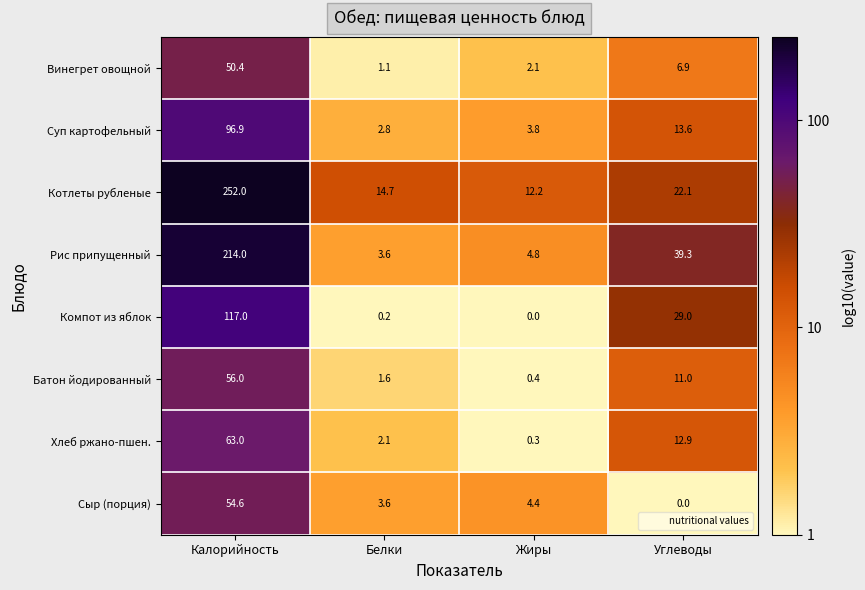

What is the maximum value shown in the chart?

252.0